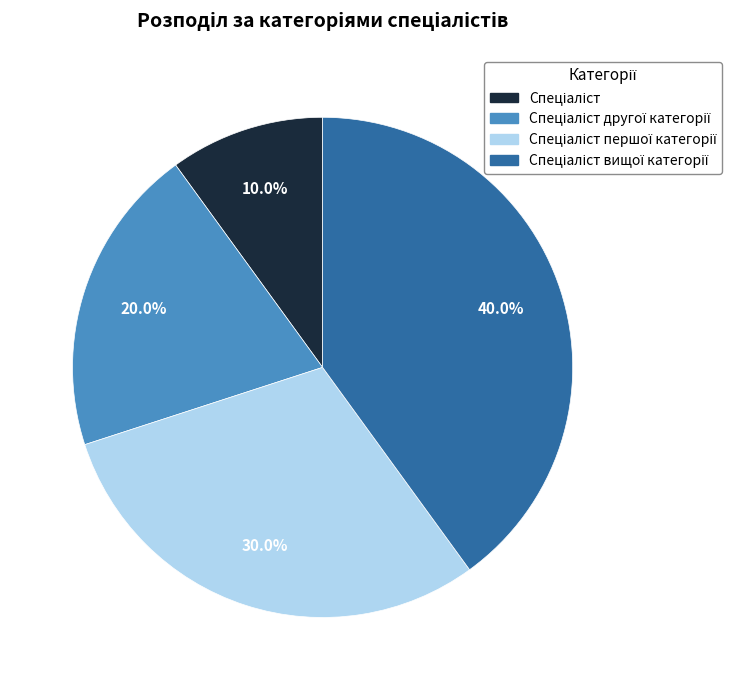

Is there any slice that represents more than half of the pie?

No